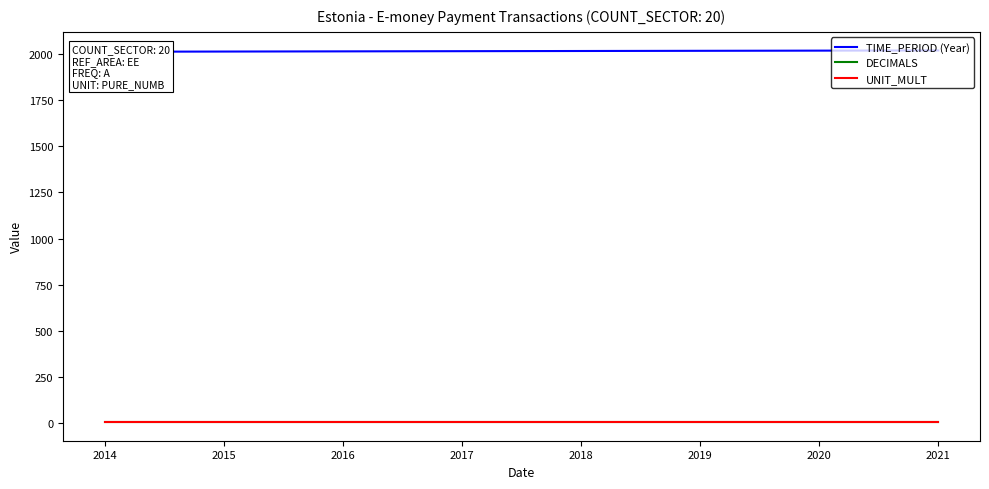

How many lines are shown in the chart?

3